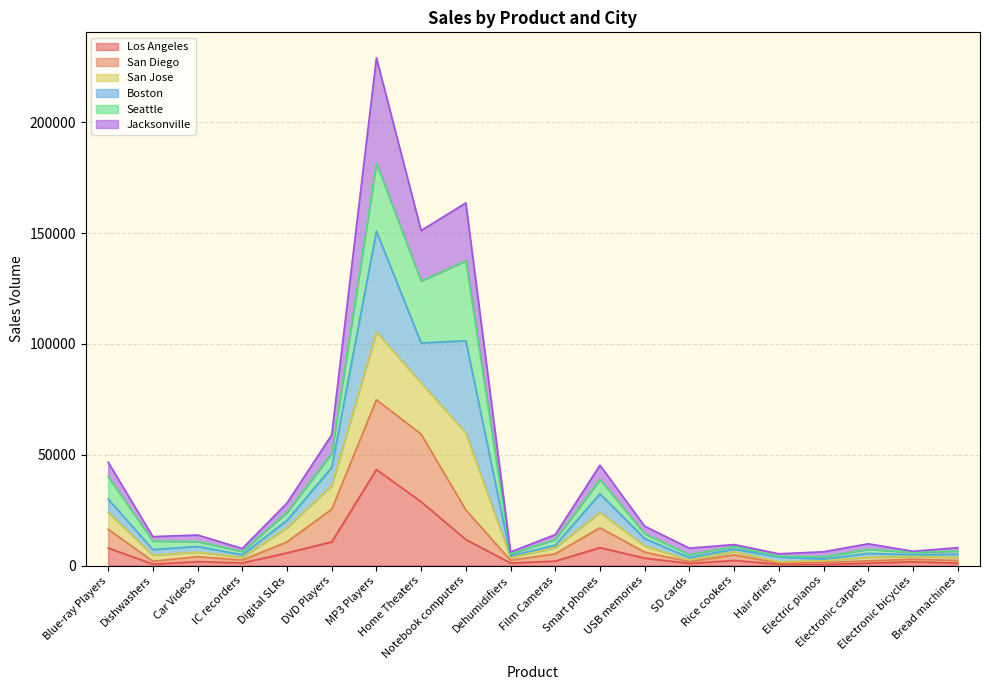

True or false: San Diego and Los Angeles intersect in this chart.

False